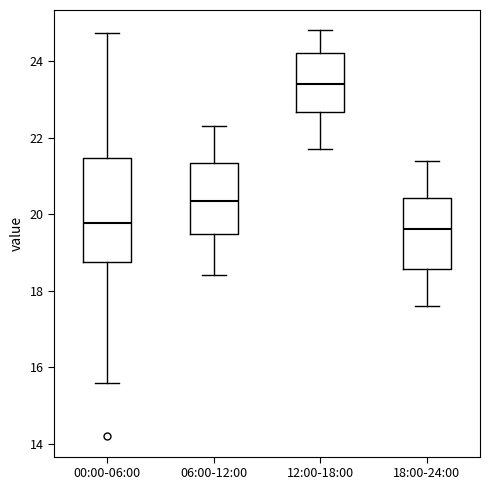

Comparing the boxes themselves (not the whiskers), which one is the tallest?

00:00-06:00